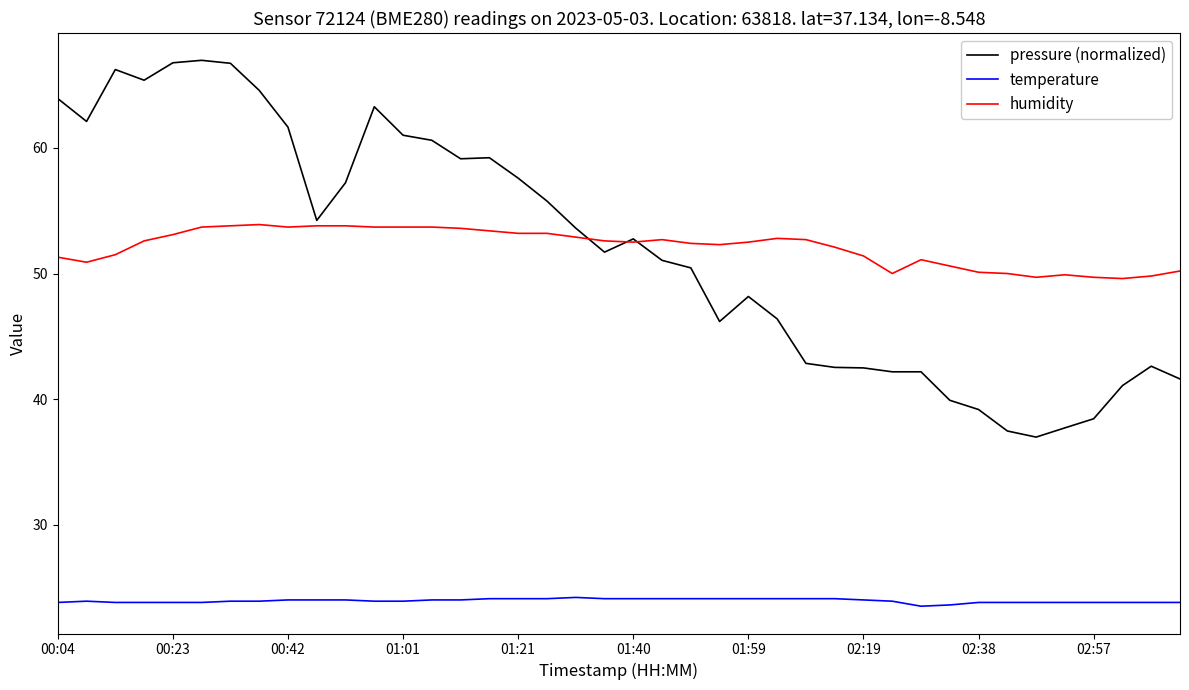

Which series has the largest range (max minus min)?

pressure (normalized)